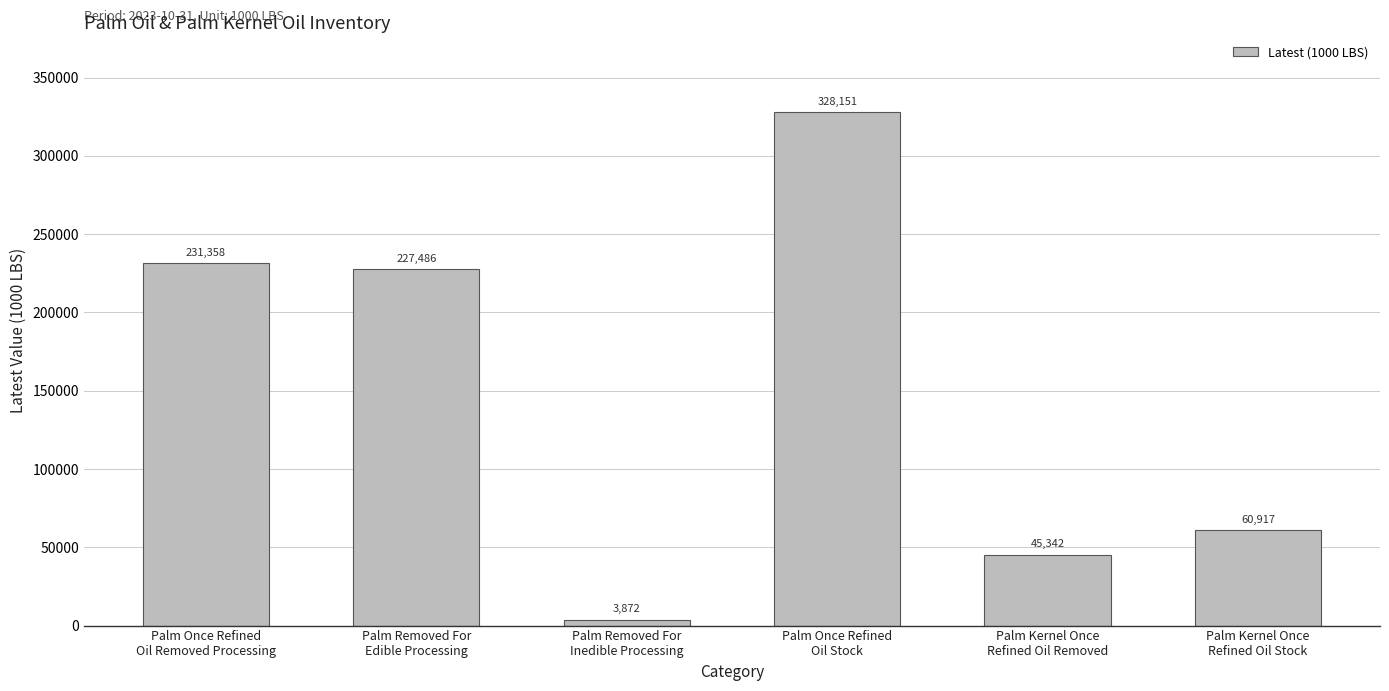

What is the minimum value shown in the chart?

3872